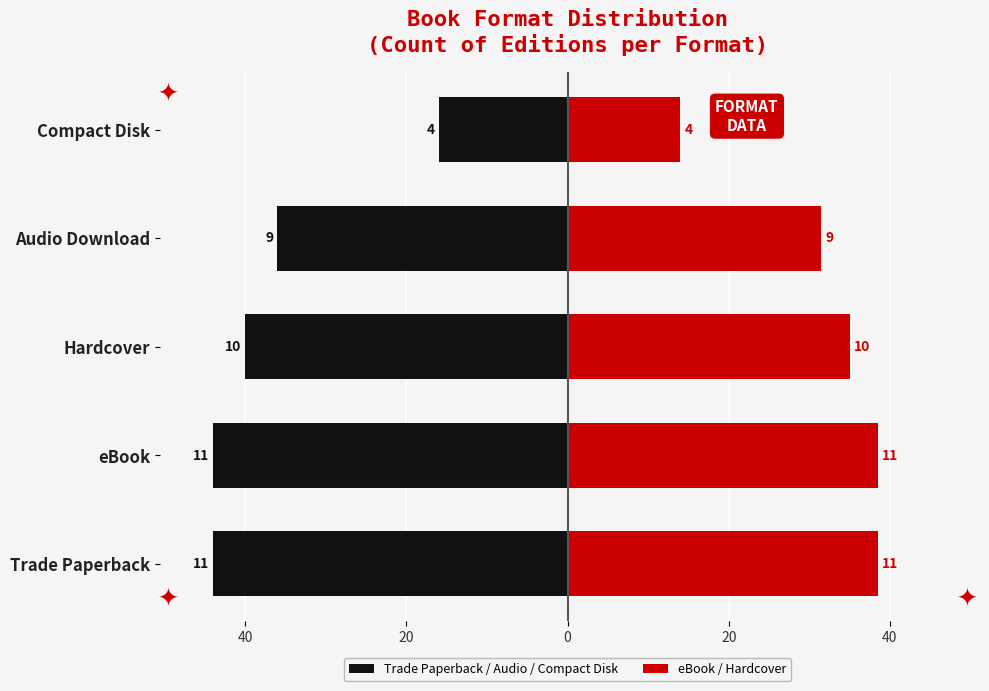

What are all the series names shown in the legend?

Trade Paperback / Audio / Compact Disk, eBook / Hardcover